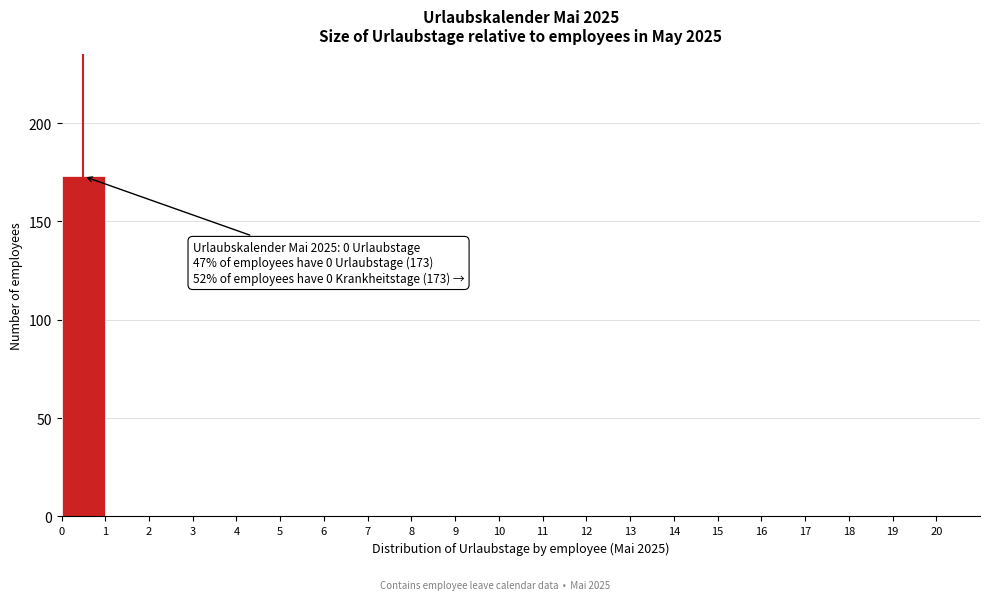

Which range on the x-axis has the tallest bar?

0 to 1